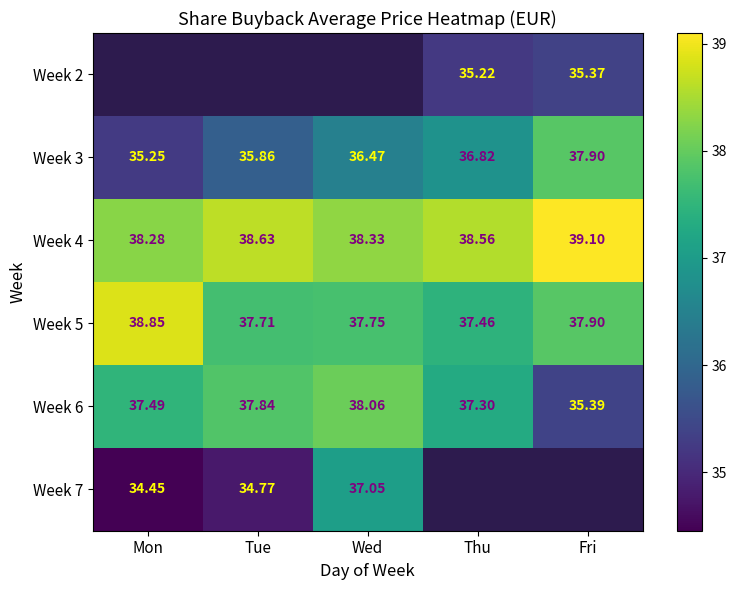

Is it true that Week 2 equals 35.2 at Thu?

True